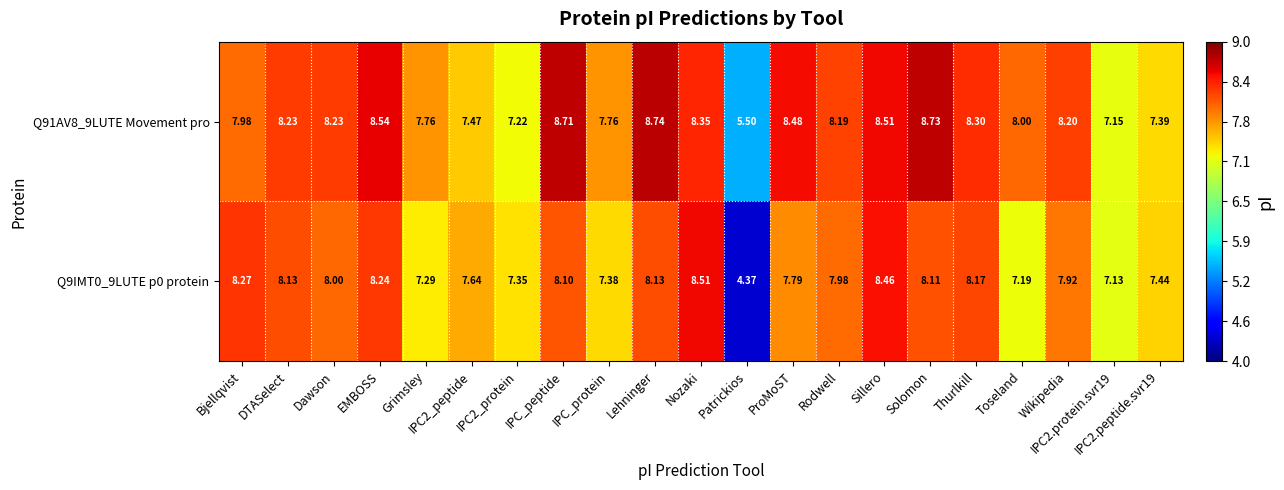

Which label corresponds to the largest value in the chart?

Lehninger